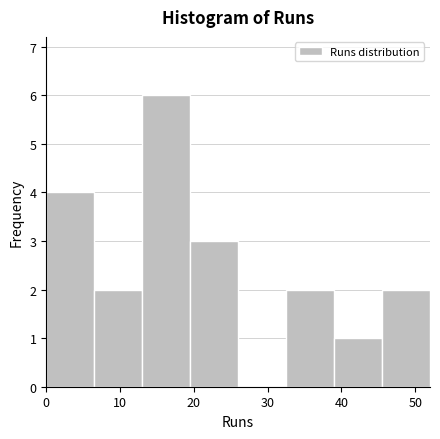

Over which range of the x-axis is the bar tallest?

13.0 to 19.5